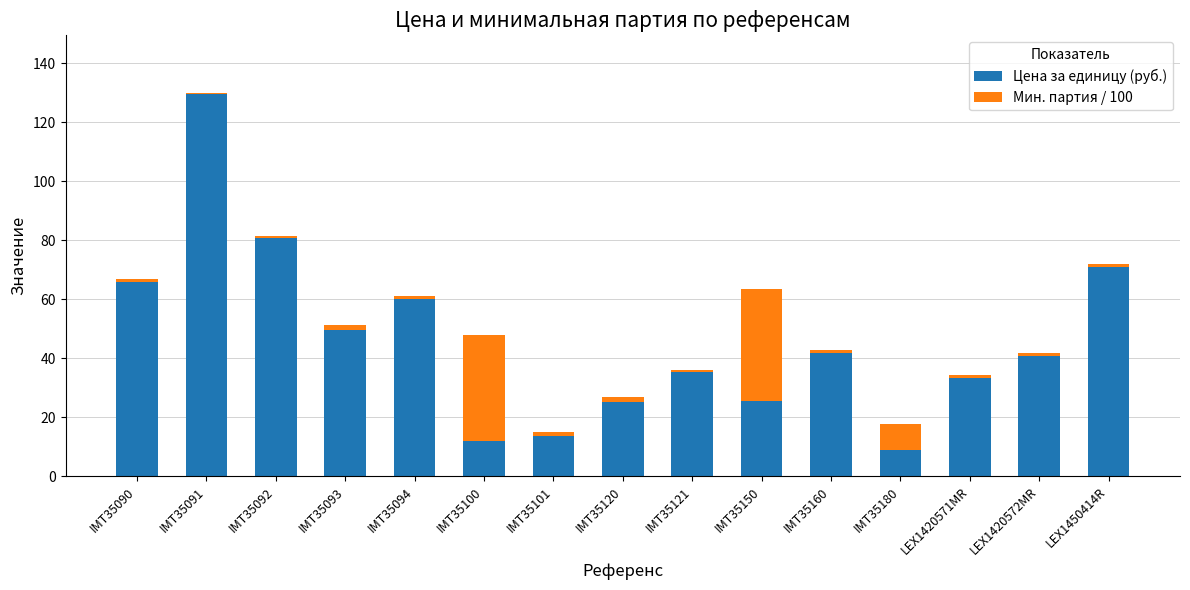

How many bars are there in total?

15